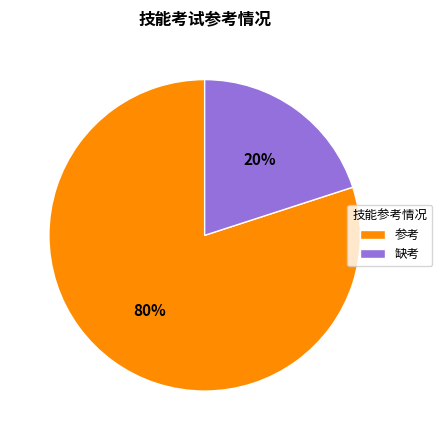

Which has a higher value, 参考 or 缺考?

参考